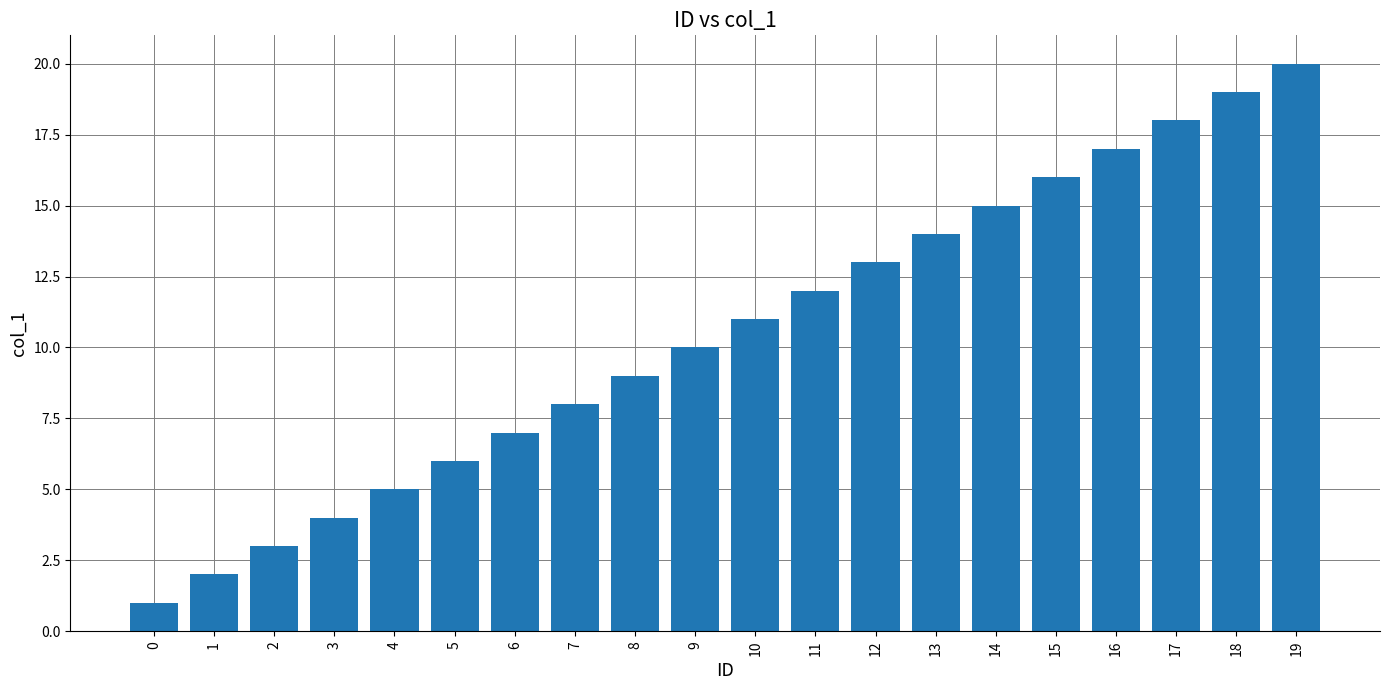

What is the smallest value displayed?

1